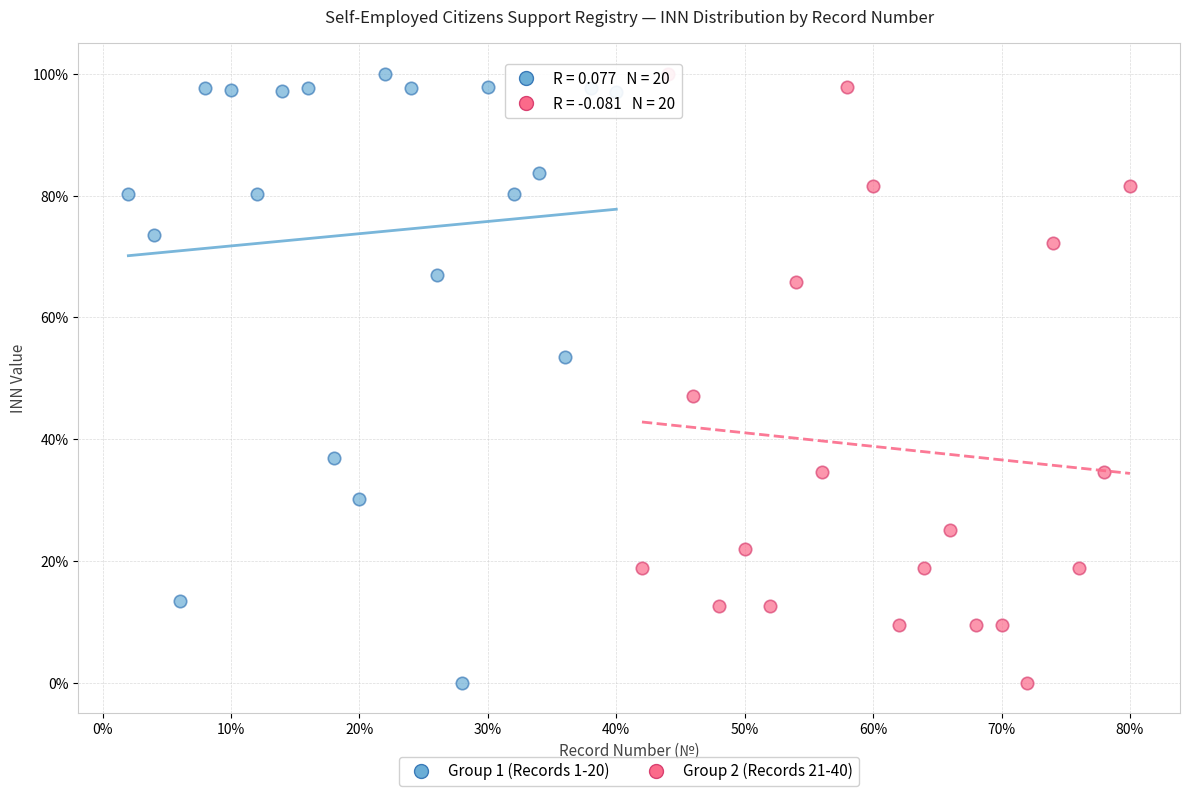

What are all the series names shown in the legend?

Group 1 (Records 1-20), Group 2 (Records 21-40)